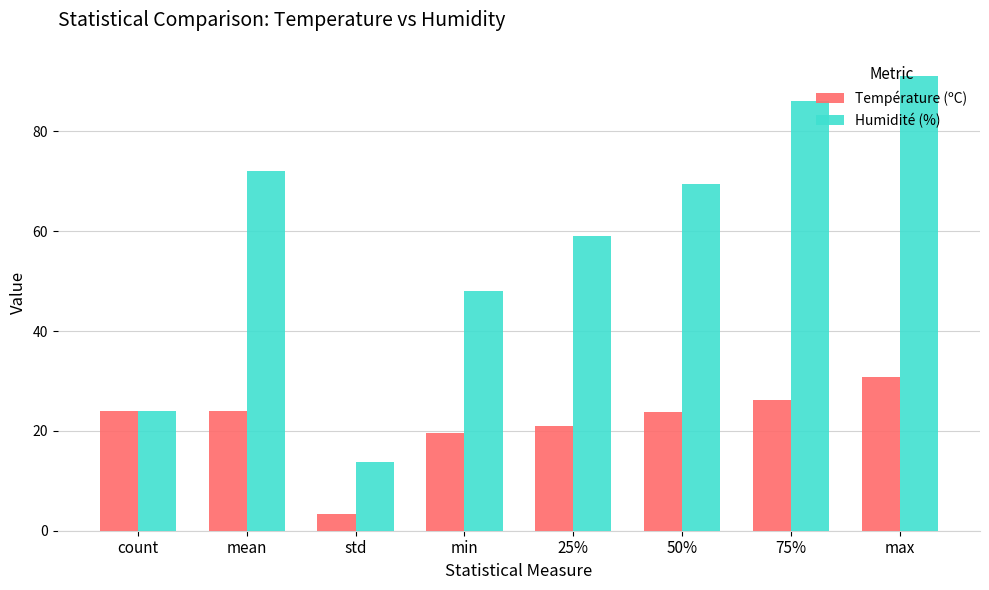

At which label does Température (ºC) reach its minimum?

std